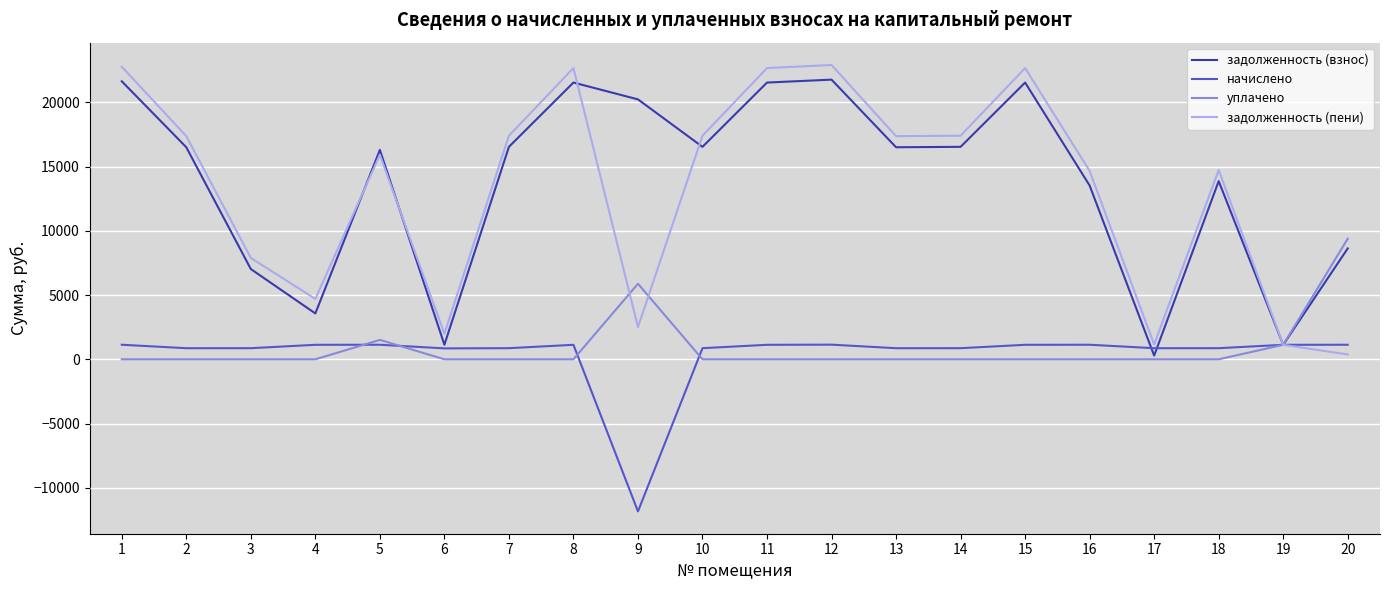

The value of задолженность (пени) at 11 is 39900.2. True or false?

False